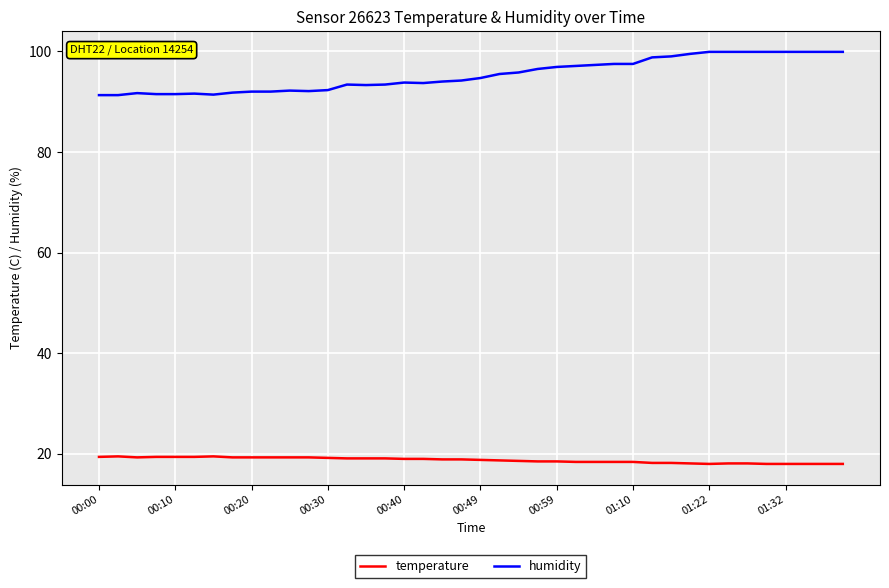

Which series has the largest range (max minus min)?

humidity